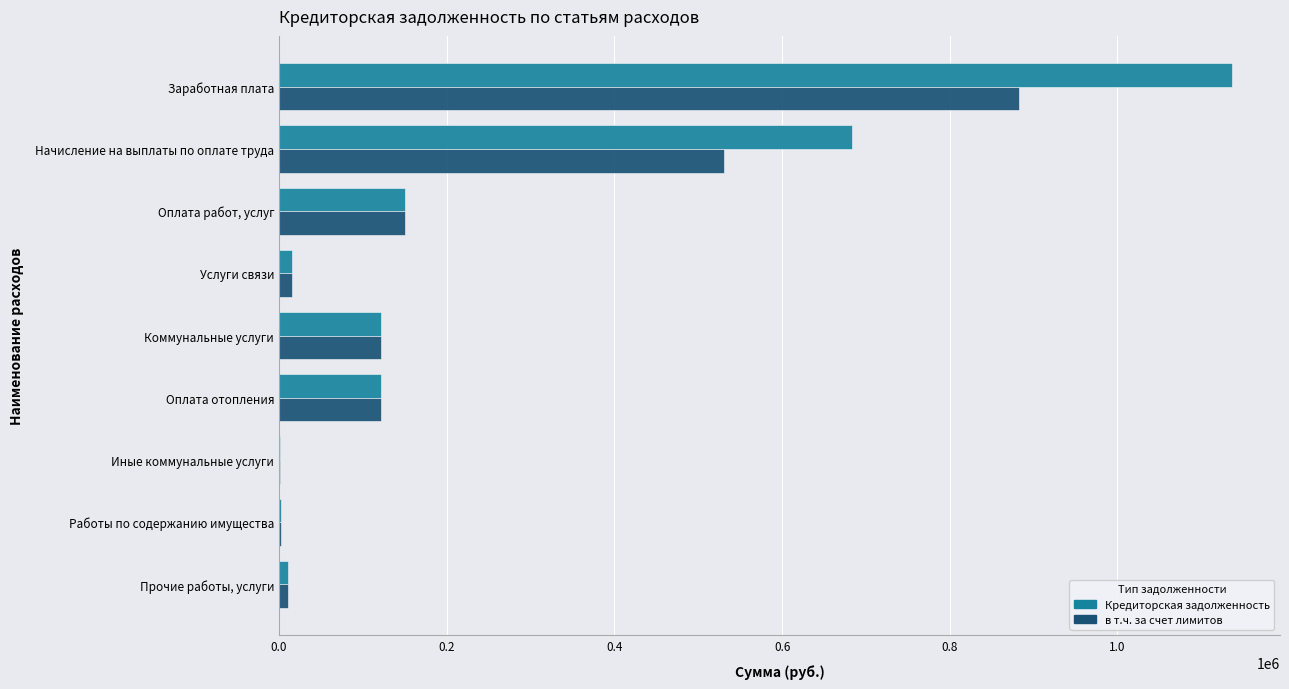

Is it true that в т.ч. за счет лимитов equals 121084.3 at Оплата отопления?

True